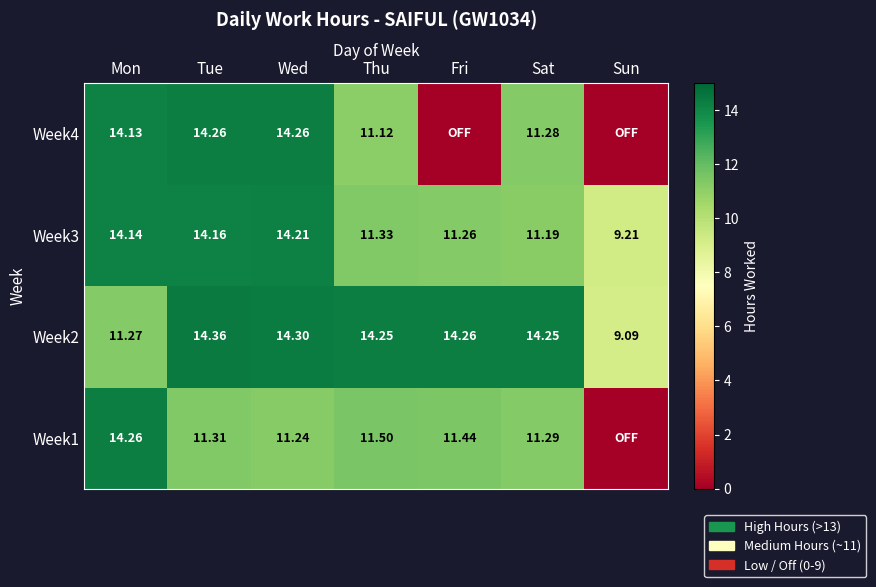

Which category has the highest value in the Week2 series?

Tue